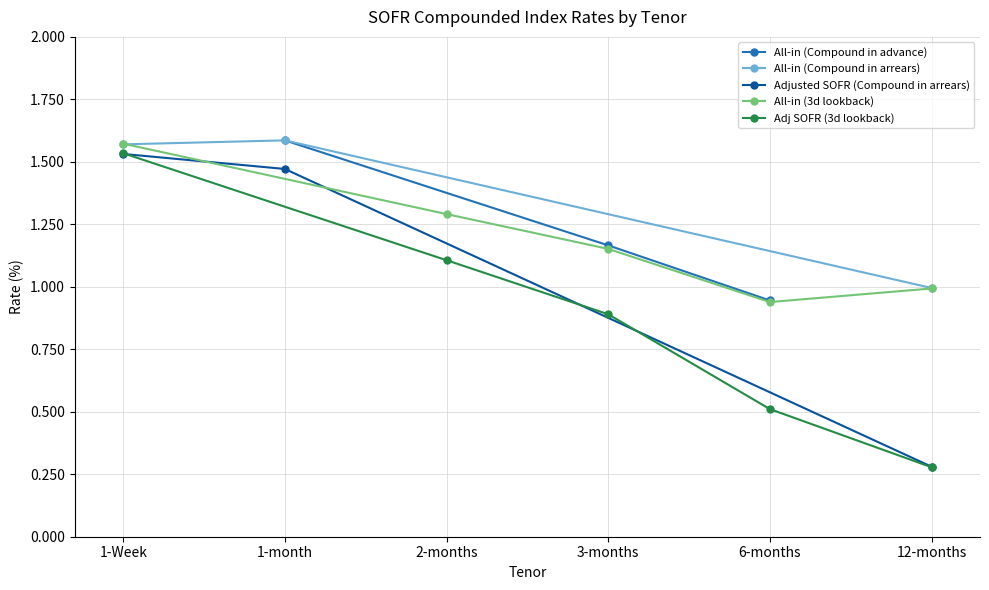

The value of Adjusted SOFR (Compound in arrears) at 1-month is 2.6. True or false?

False